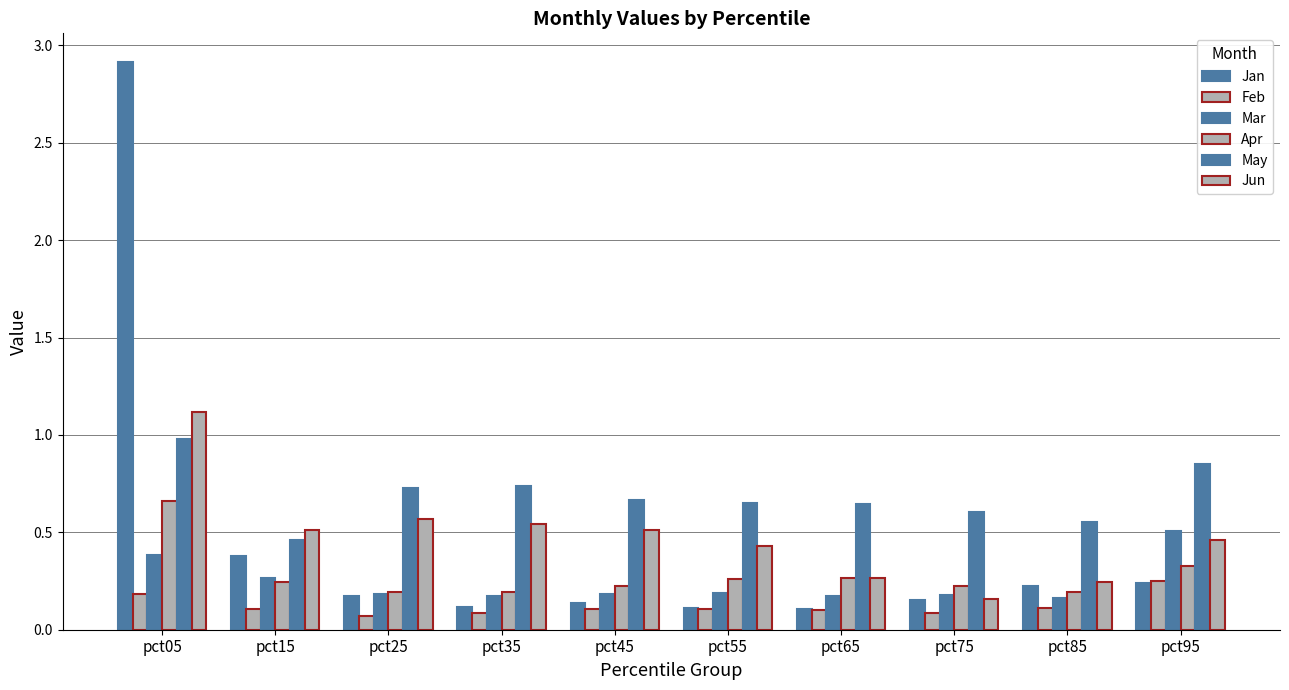

What is the sum of all May values?

6.9